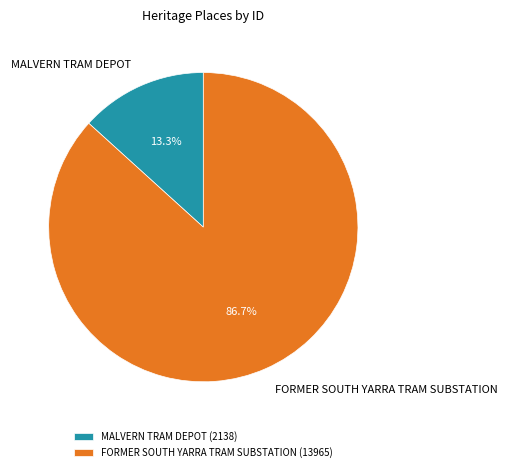

To the nearest percent, what is the average slice percentage?

50%